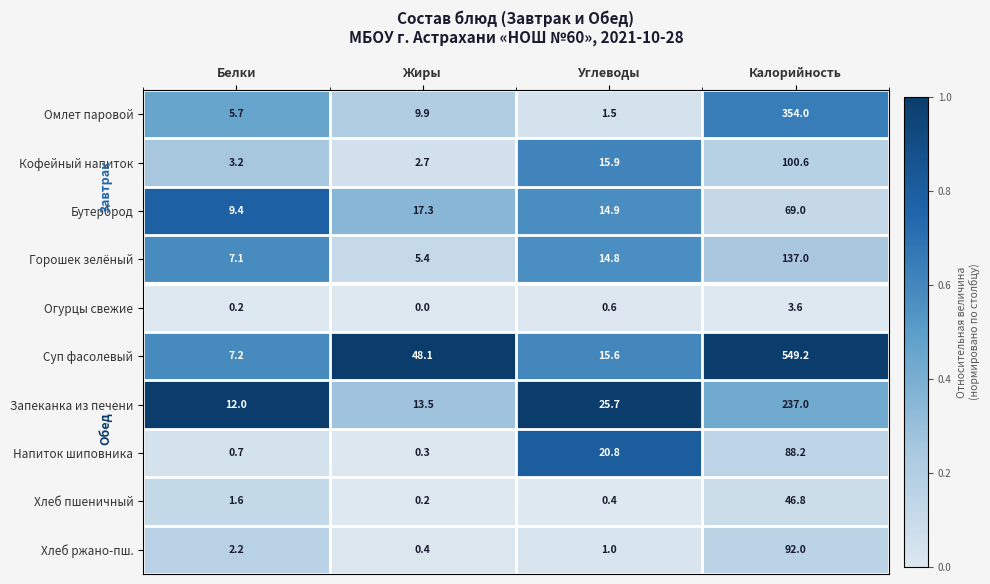

What is the greatest value displayed?

549.2